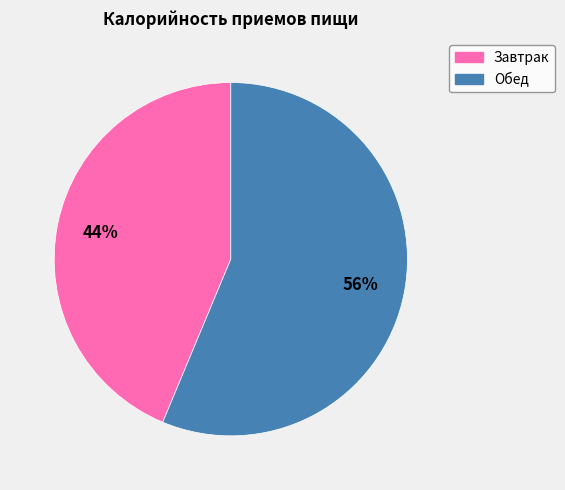

Rank the categories by value from lowest to highest.

Завтрак, Обед